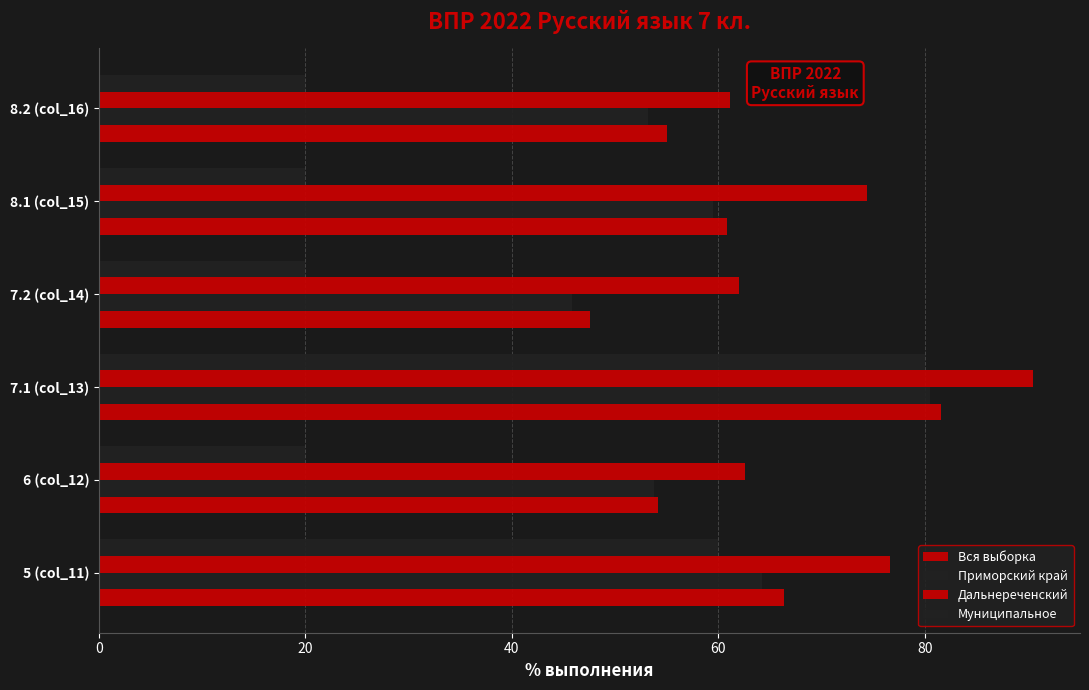

At how many categories does at least one series exceed 35?

6